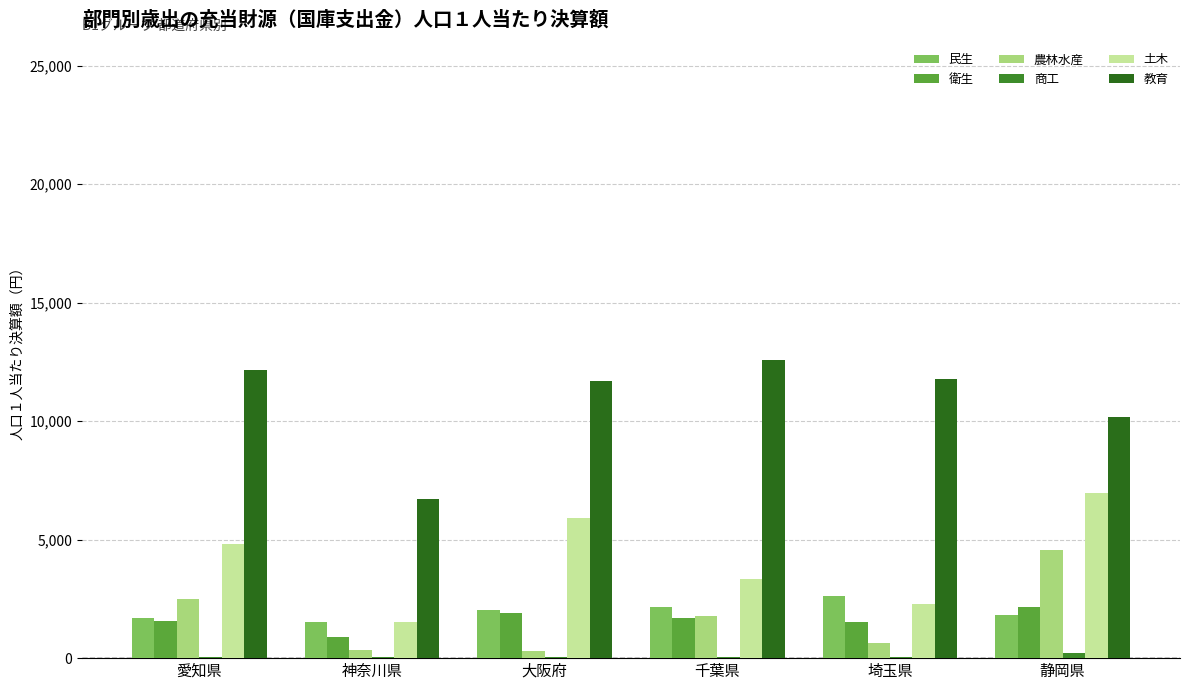

True or false: 教育 has a value of 11797 at 埼玉県.

True